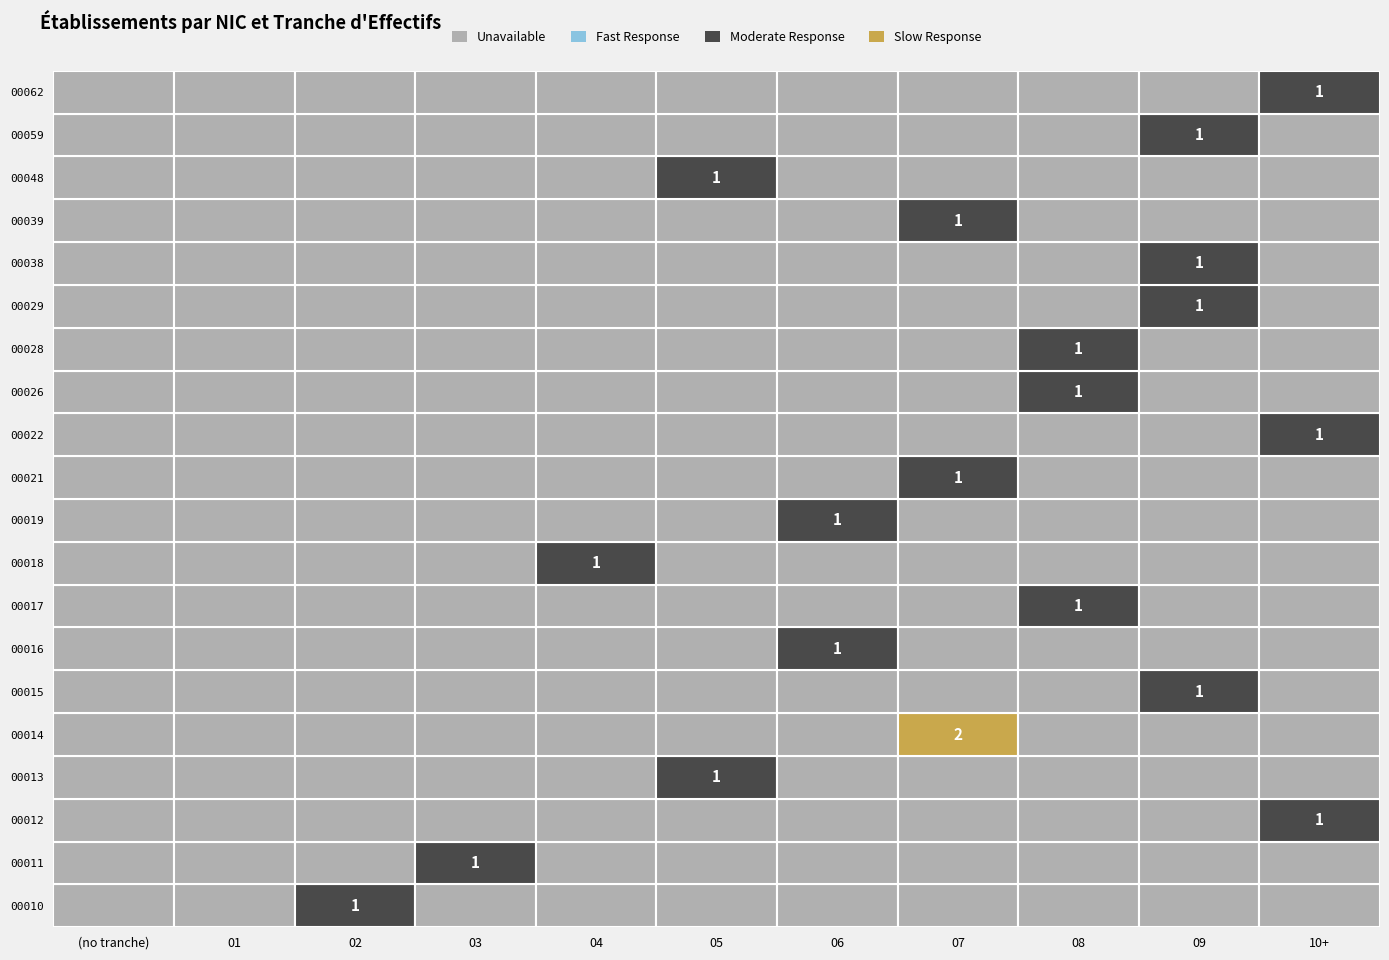

At how many categories does at least one series exceed 0?

9